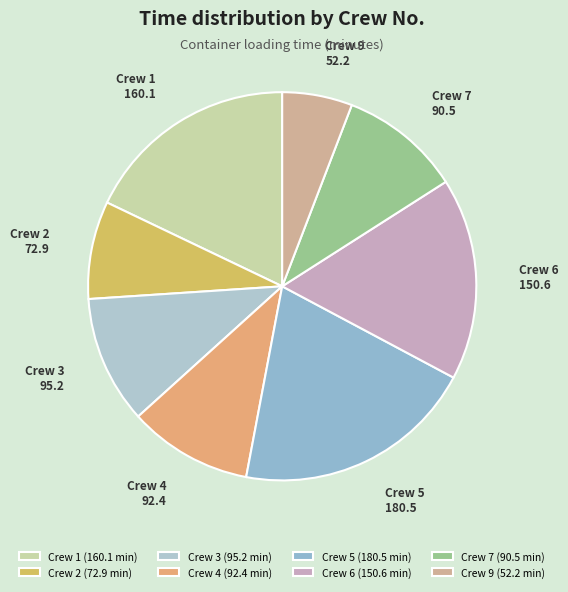

Is the sum of Crew 5 and Crew 9 greater than half?

No